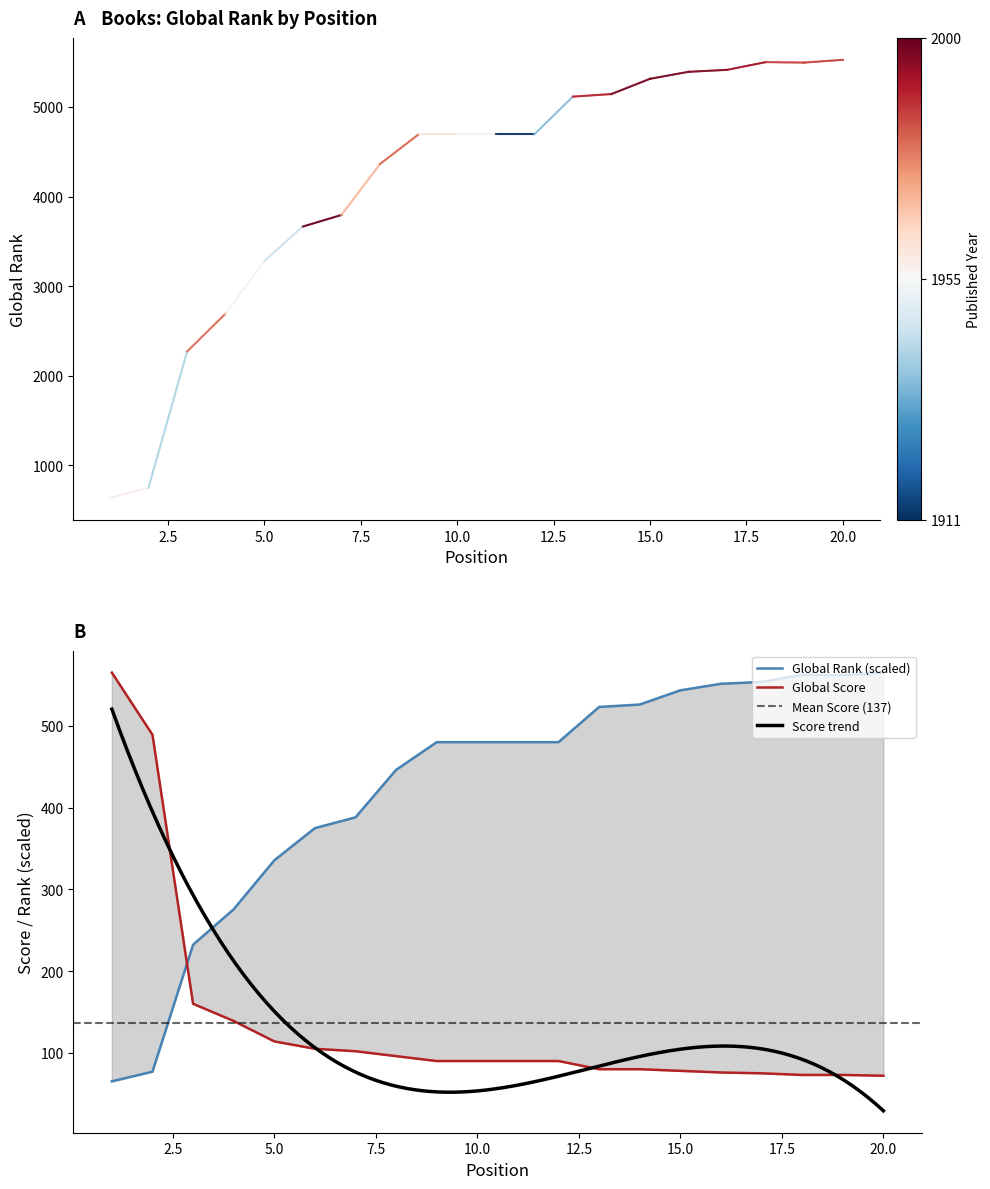

How many values in the Global Score series exceed 90?

8